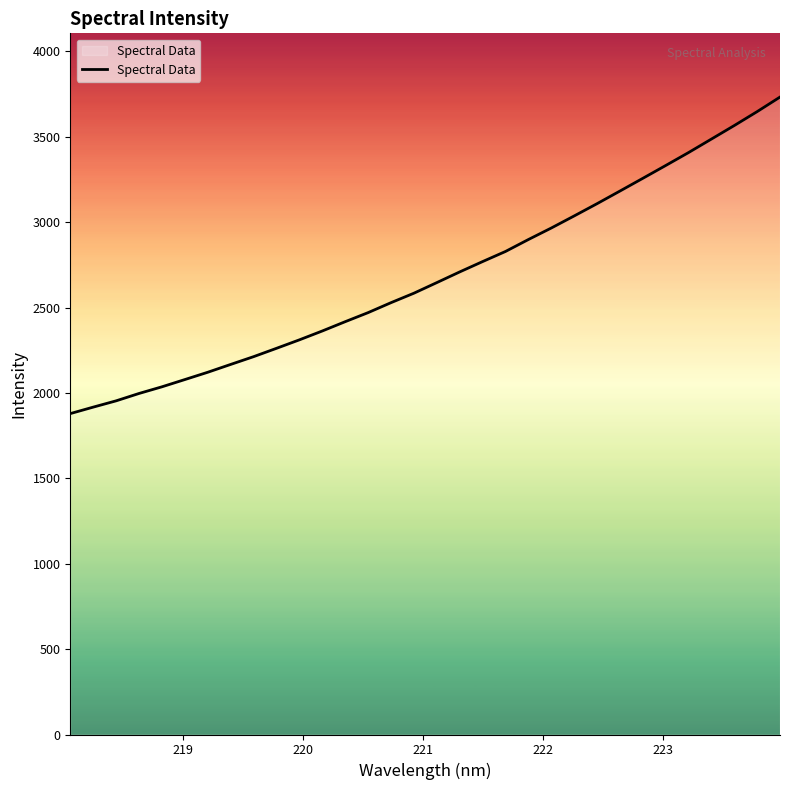

What is the sum of all values?

85882.1